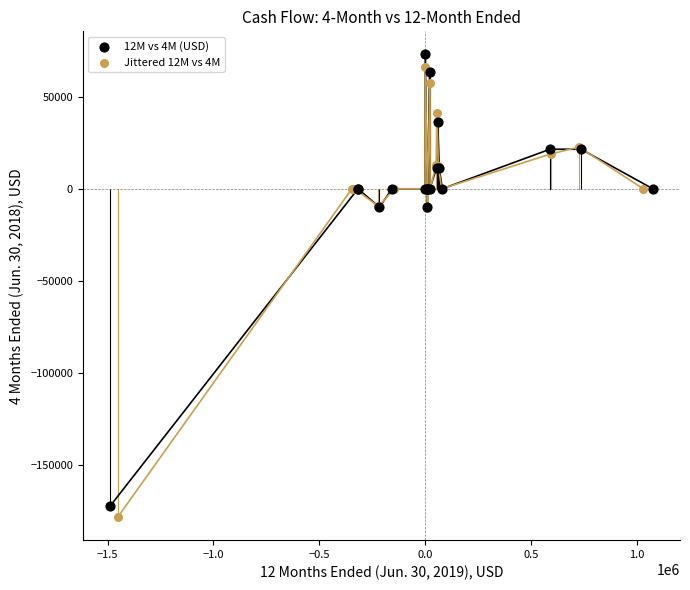

Which series contains the highest Y value?

12M vs 4M (USD)